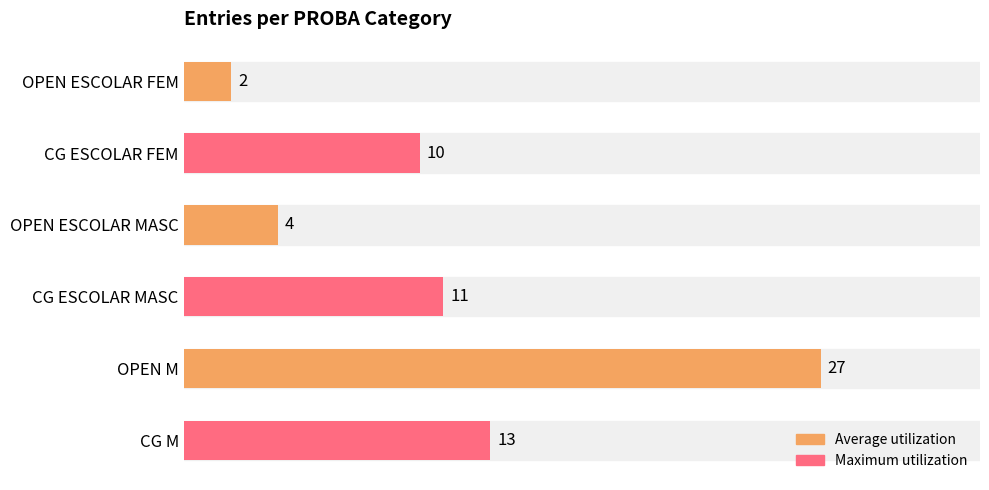

What is the change in value from OPEN ESCOLAR FEM to OPEN M?

+25